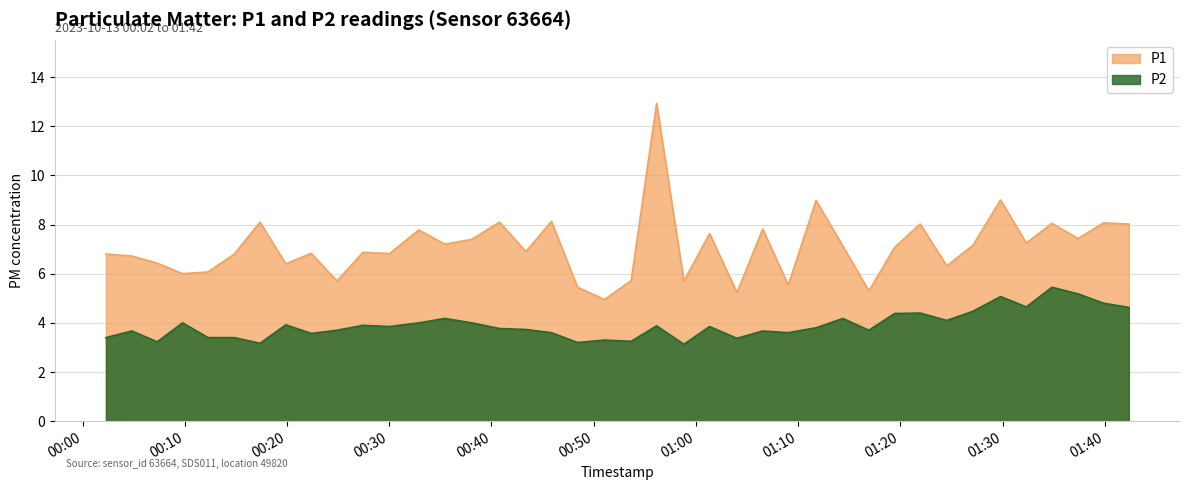

Which series has the widest spread of values?

P1